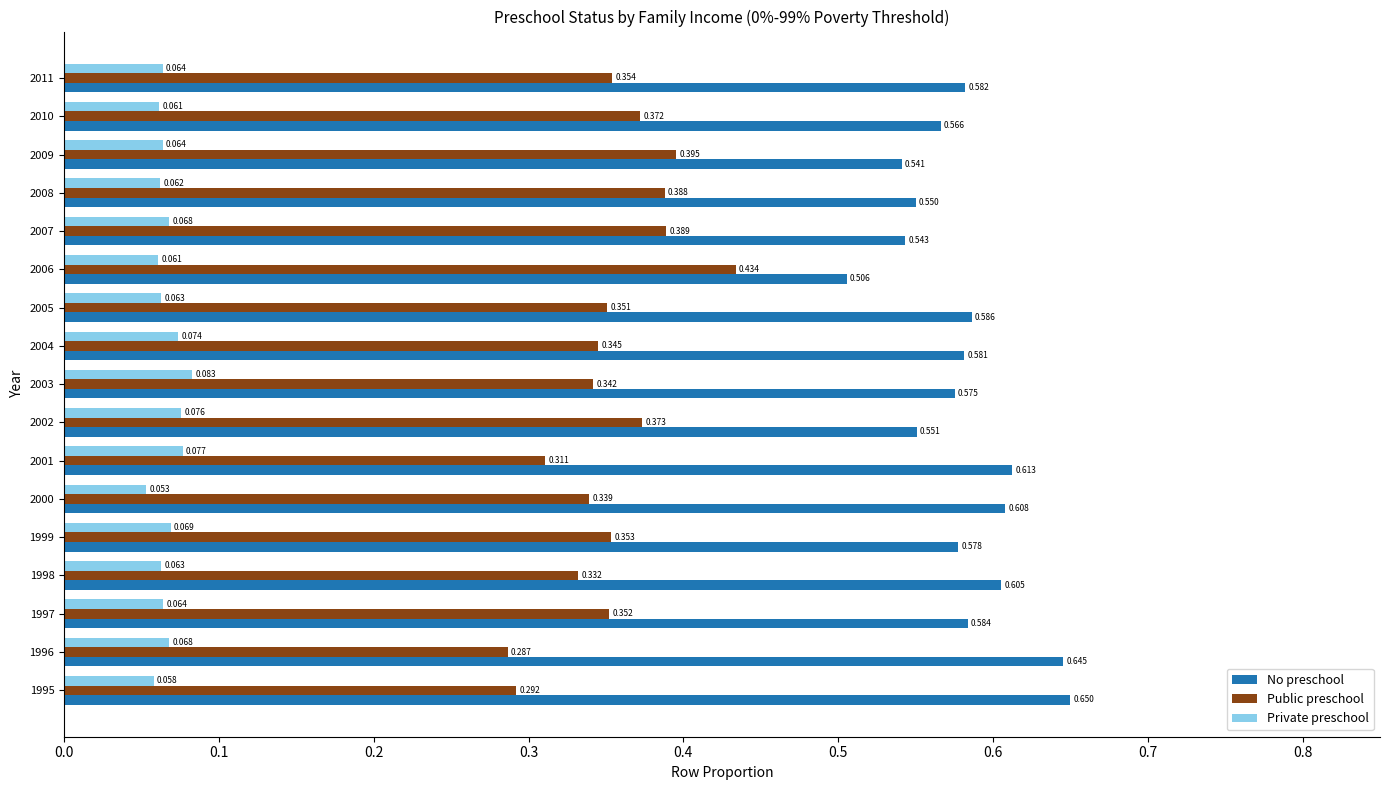

At which category is the sum across all series the highest?

2005